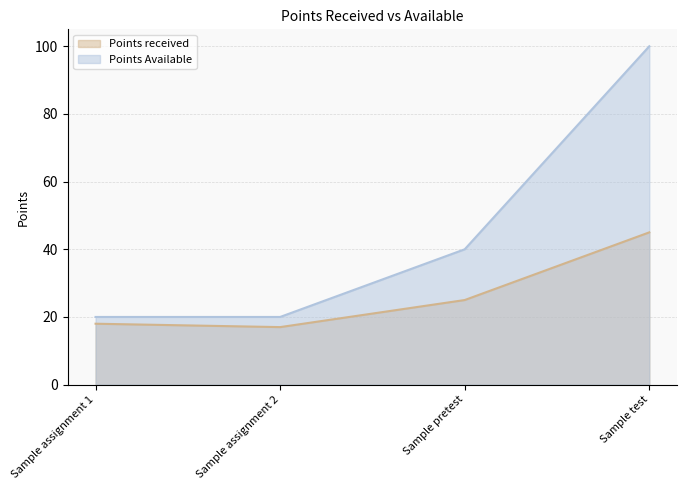

Does the chart have visible grid lines?

Yes